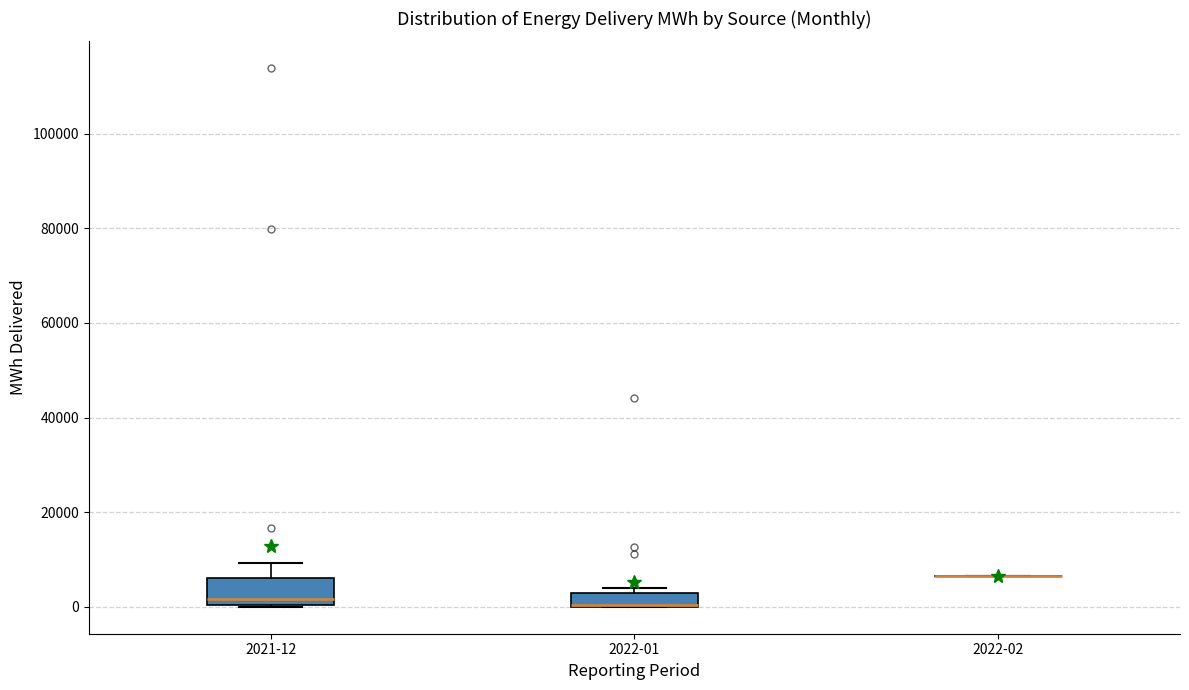

Where is the lower edge of the box for 2022-01 on the y-axis? The values are not printed on the chart, so give them approximately, as read against the axis.

0